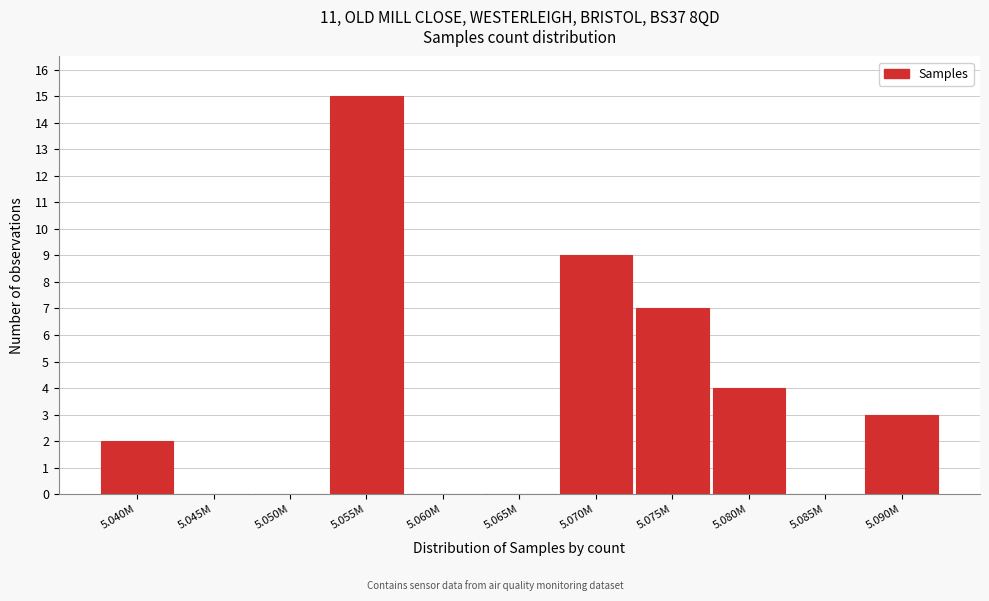

Reading left to right, extract all data points from this chart.

5.040M=2	5.045M=0	5.050M=0	5.055M=15	5.060M=0	5.065M=0	5.070M=9	5.075M=7	5.080M=4	5.085M=0	5.090M=3